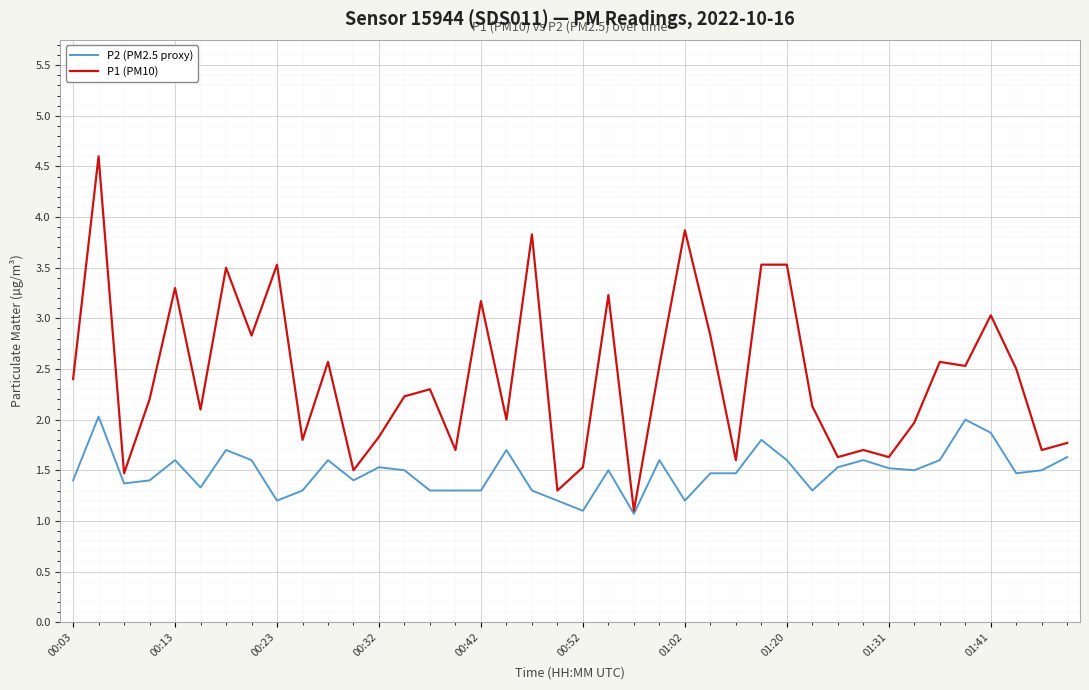

What is the lowest value of the P1 (PM10) series?

1.1